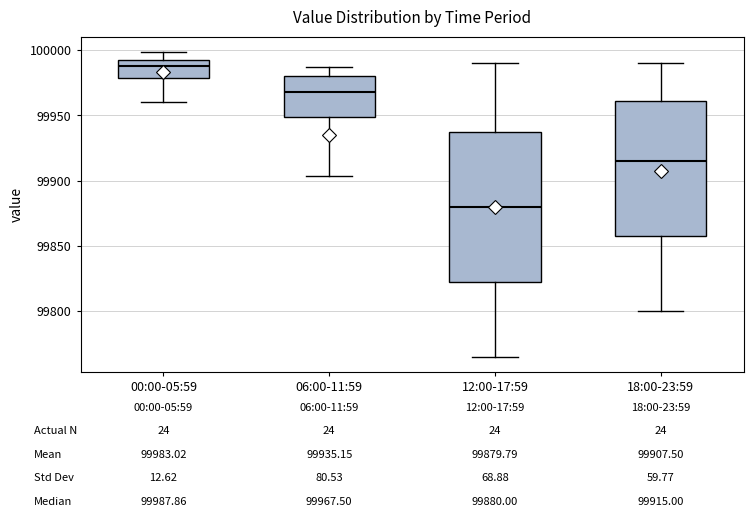

Which box's median line is the lowest?

12:00-17:59